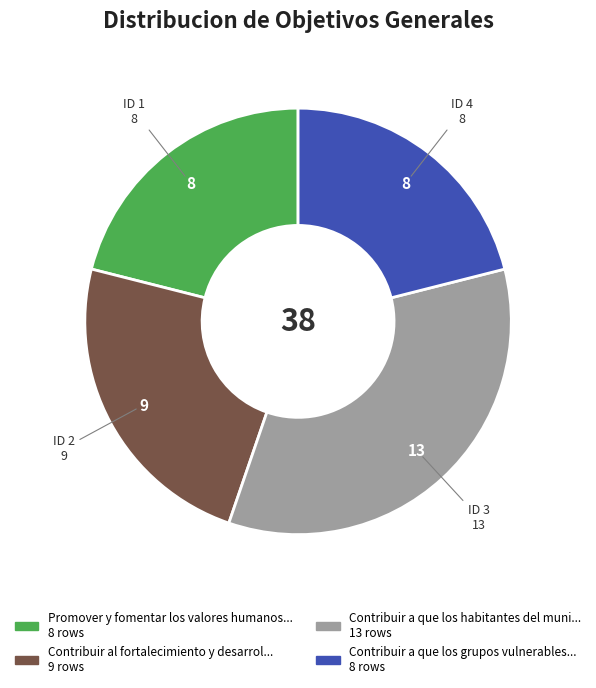

Is there a majority slice in this chart?

No